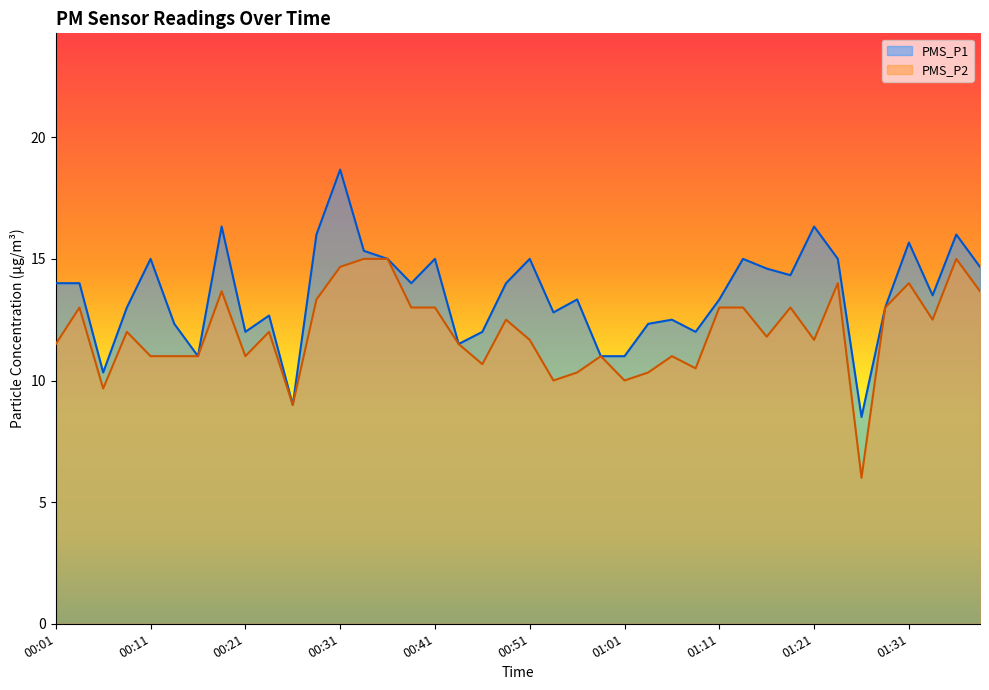

True or false: PMS_P2 and PMS_P1 cross at least once.

False